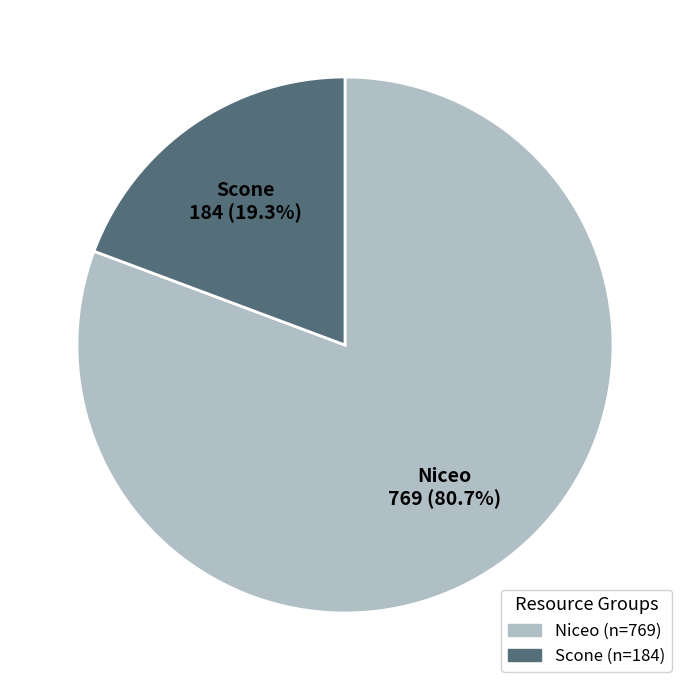

Which has a higher value, Niceo or Scone?

Niceo